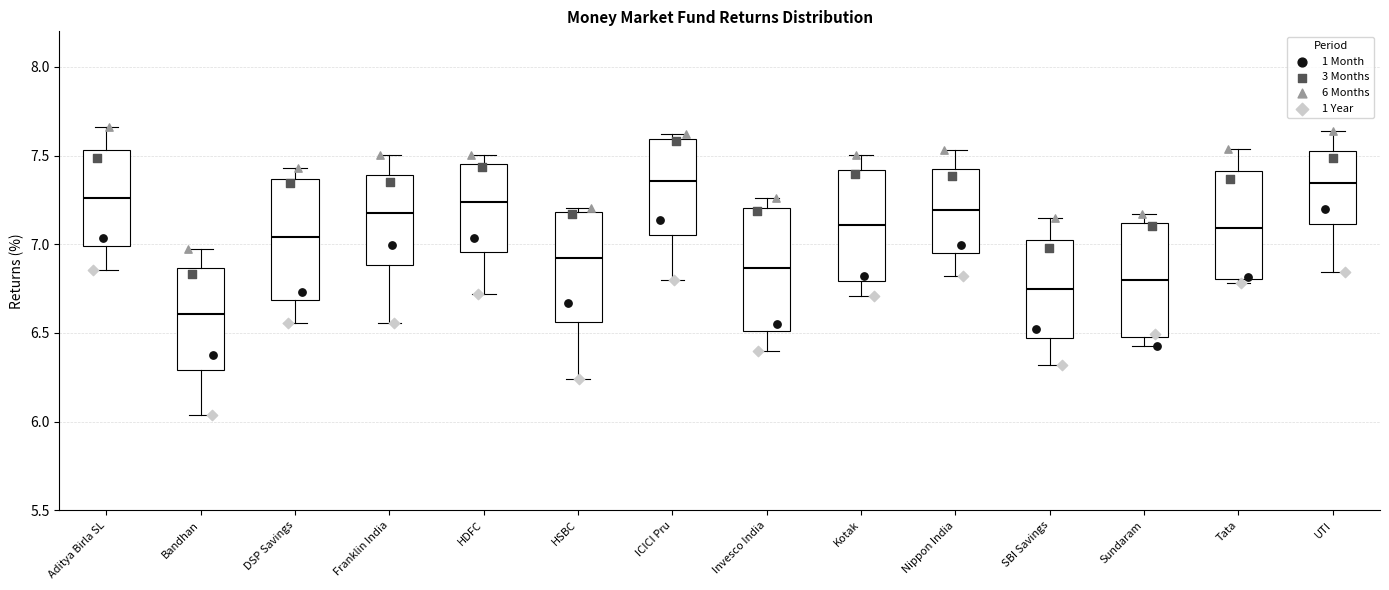

Where does the upper whisker of the box for Aditya Birla SL end on the y-axis? The values are not printed on the chart, so give them approximately, as read against the axis.

7.65